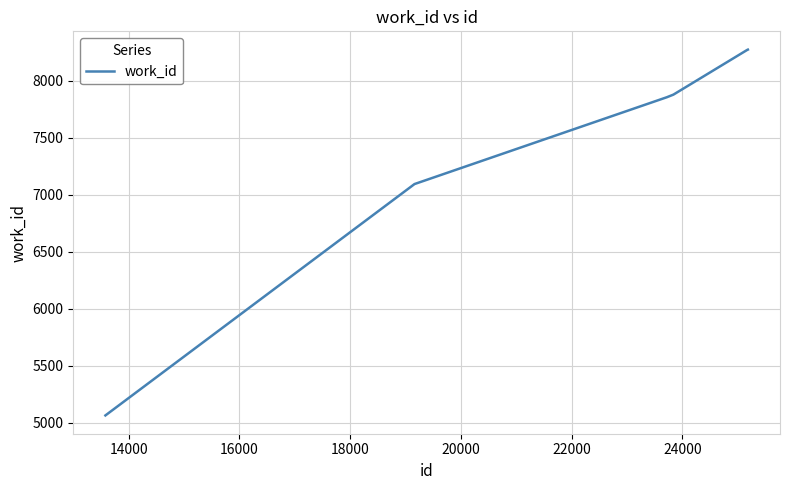

What is the maximum value shown in the chart?

8274